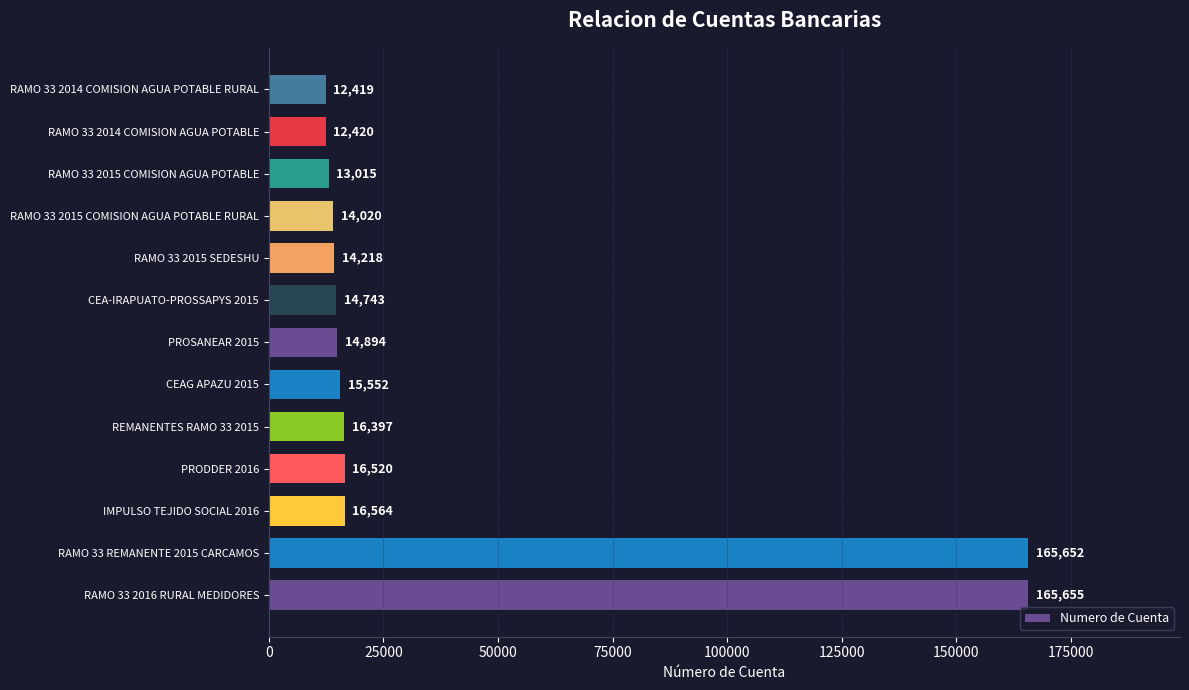

What value does the data have at RAMO 33 2014 COMISION AGUA POTABLE, to the nearest 10?

12420